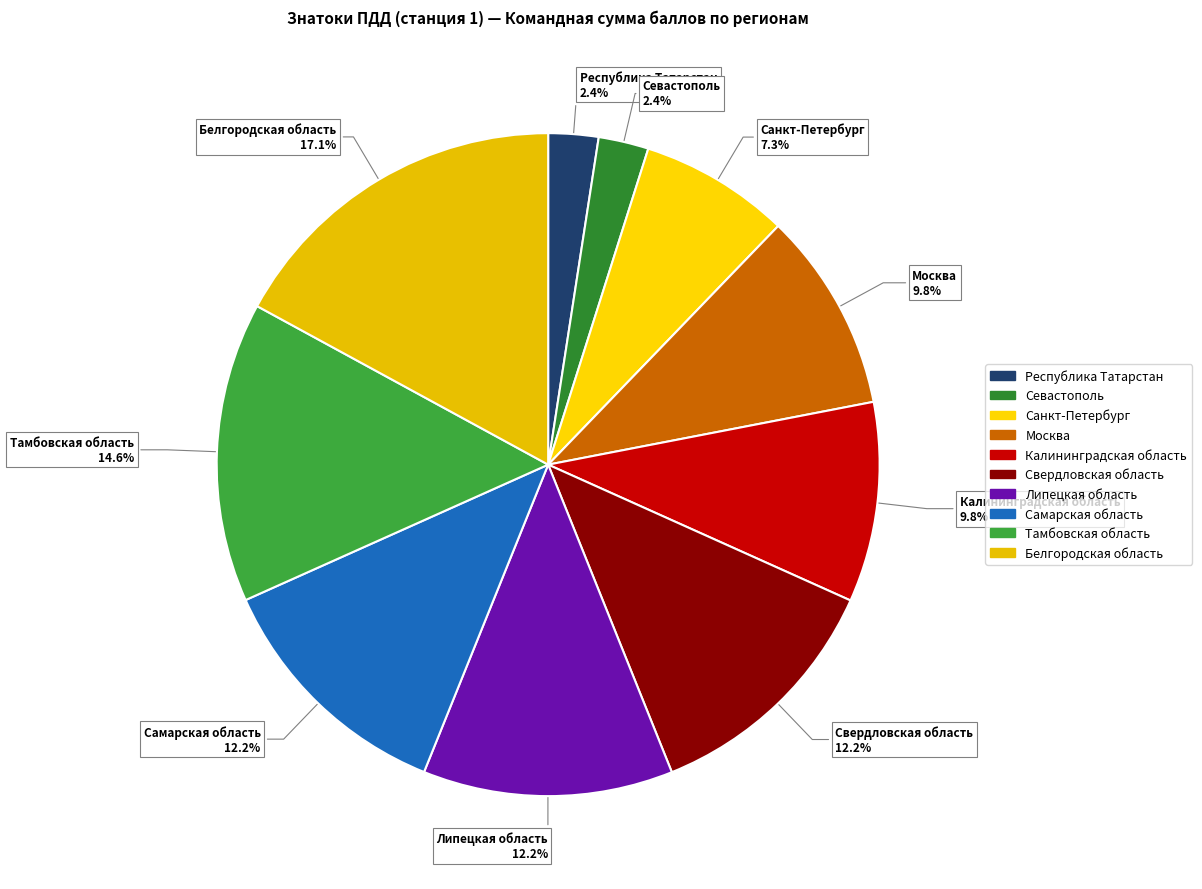

To the nearest percent, what is the difference between the largest and smallest slice percentages?

15%